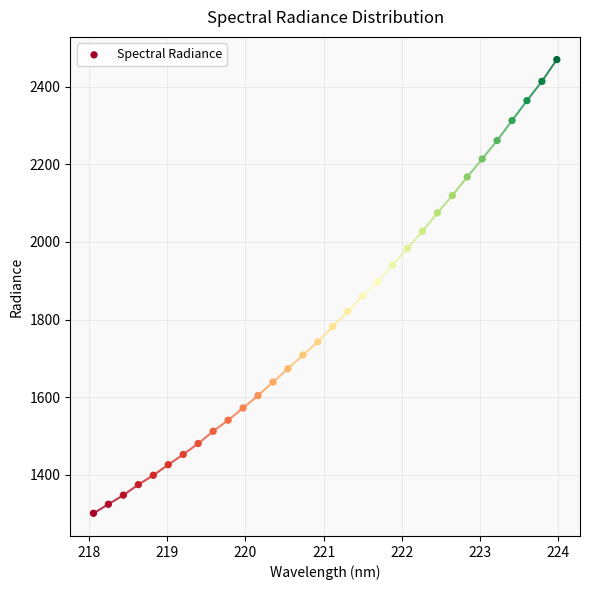

What is the range of X values (max minus min)?

5.9